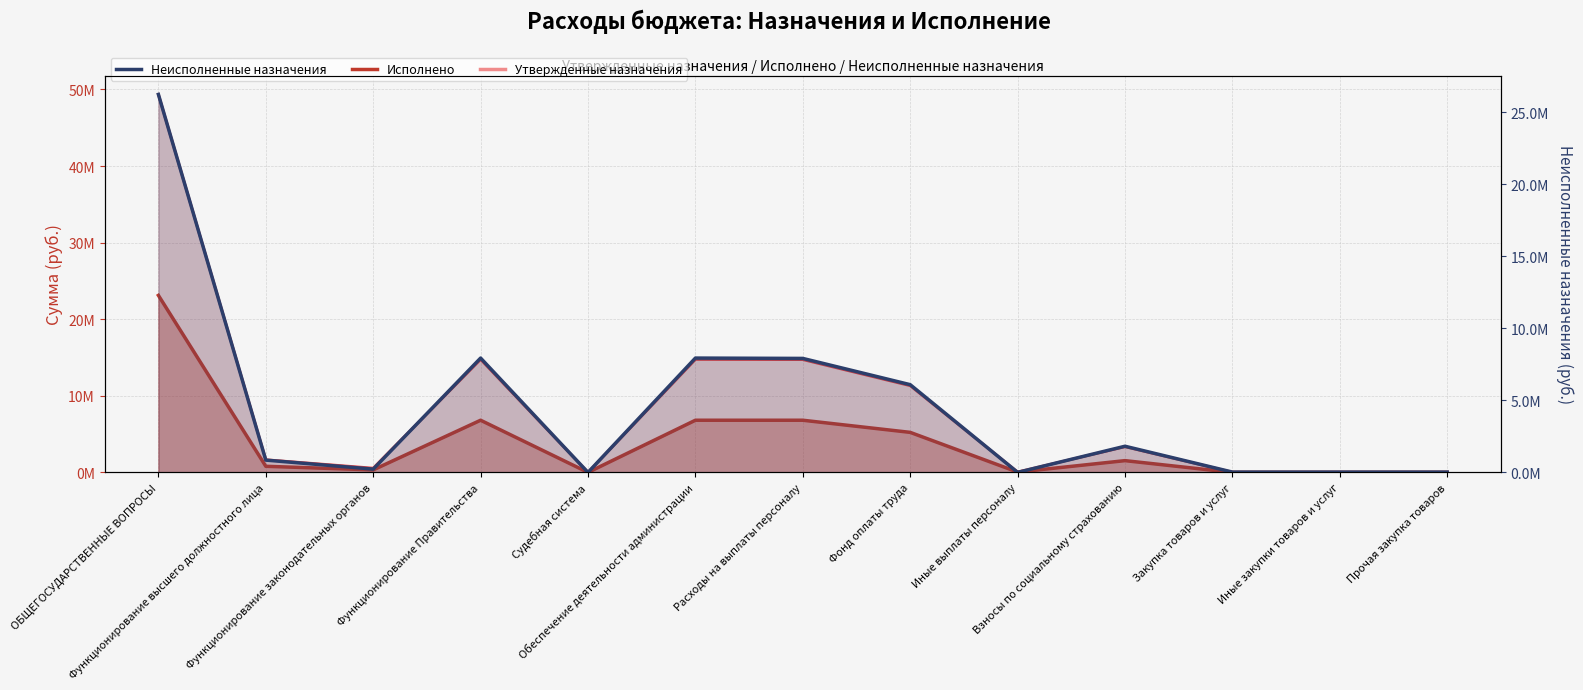

Reading right to left, transcribe all the data shown in this chart.

Утвержденные назначения: Прочая закупка товаров=24000.0	Иные закупки товаров и услуг=24000.0	Закупка товаров и услуг=24000.0	Взносы по социальному страхованию=3356107.0	Иные выплаты персоналу=51000.0	Фонд оплаты труда=11321000.0	Расходы на выплаты персоналу=14728107.0	Обеспечение деятельности администрации=14752107.0	Судебная система=1152.0	Функционирование Правительства=14752107.0	Функционирование законодательных органов=558638.0	Функционирование высшего должностного лица=1655006.0	ОБЩЕГОСУДАРСТВЕННЫЕ ВОПРОСЫ=49355829.0
Исполнено: Прочая закупка товаров=0.0	Иные закупки товаров и услуг=0.0	Закупка товаров и услуг=0.0	Взносы по социальному страхованию=1538616.7	Иные выплаты персоналу=45709.9	Фонд оплаты труда=5229853.9	Расходы на выплаты персоналу=6814180.5	Обеспечение деятельности администрации=6814180.5	Судебная система=1152.0	Функционирование Правительства=6814180.5	Функционирование законодательных органов=328575.6	Функционирование высшего должностного лица=800622.3	ОБЩЕГОСУДАРСТВЕННЫЕ ВОПРОСЫ=23116300.0
Неисполненные назначения: Прочая закупка товаров=24000.0	Иные закупки товаров и услуг=24000.0	Закупка товаров и услуг=24000.0	Взносы по социальному страхованию=1817490.3	Иные выплаты персоналу=5290.1	Фонд оплаты труда=6091146.1	Расходы на выплаты персоналу=7913926.5	Обеспечение деятельности администрации=7937926.5	Судебная система=0.0	Функционирование Правительства=7937926.5	Функционирование законодательных органов=230062.4	Функционирование высшего должностного лица=854383.7	ОБЩЕГОСУДАРСТВЕННЫЕ ВОПРОСЫ=26239529.0